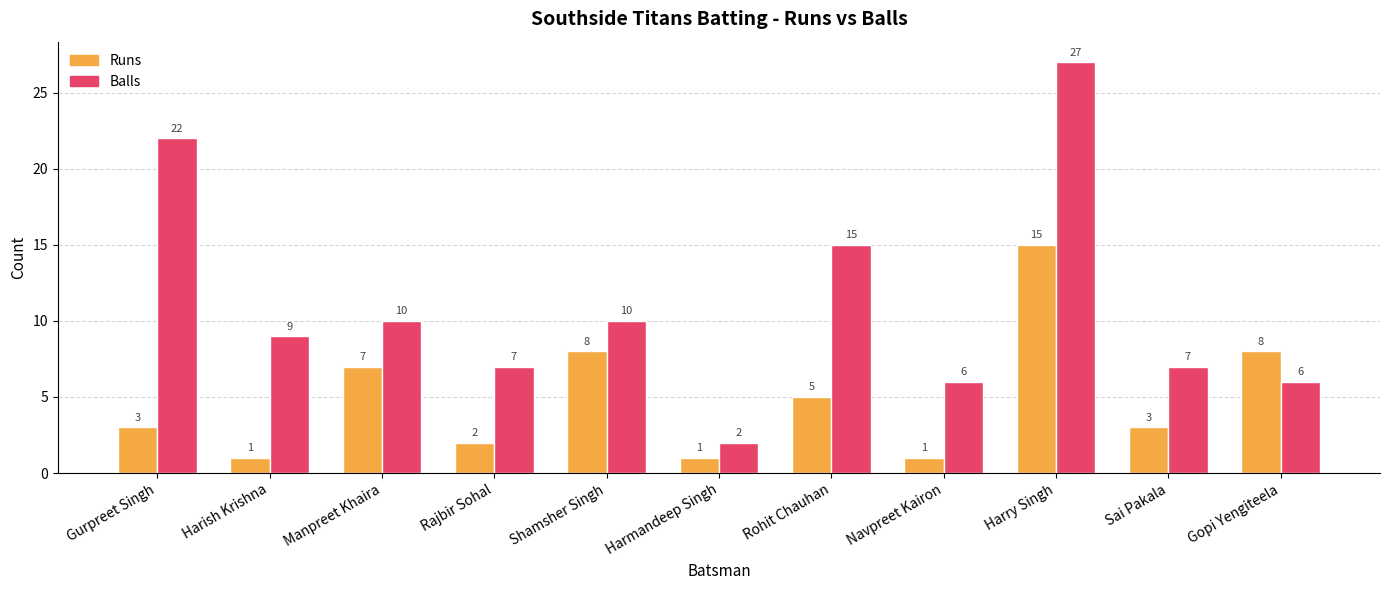

Reading left to right, transcribe all the data shown in this chart.

Runs: 3	1	7	2	8	1	5	1	15	3	8
Balls: 22	9	10	7	10	2	15	6	27	7	6